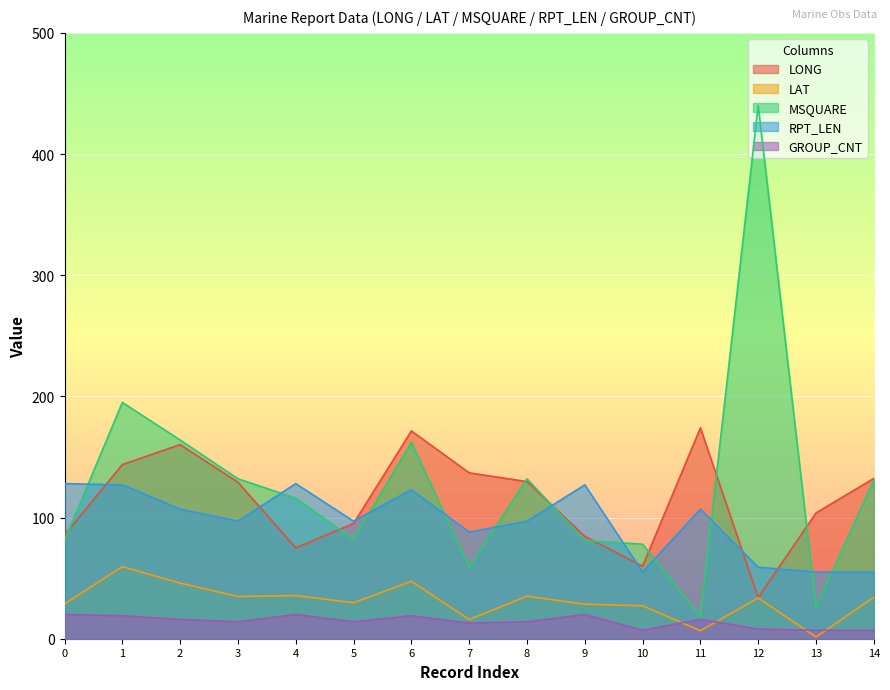

Between which two adjacent categories do MSQUARE and RPT_LEN first intersect?

0 and 1